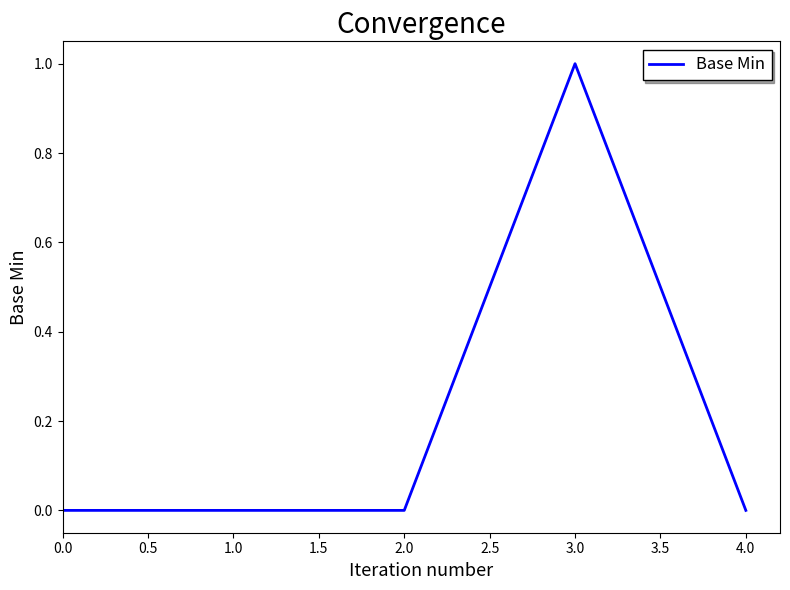

What position from the right is 3.0?

2